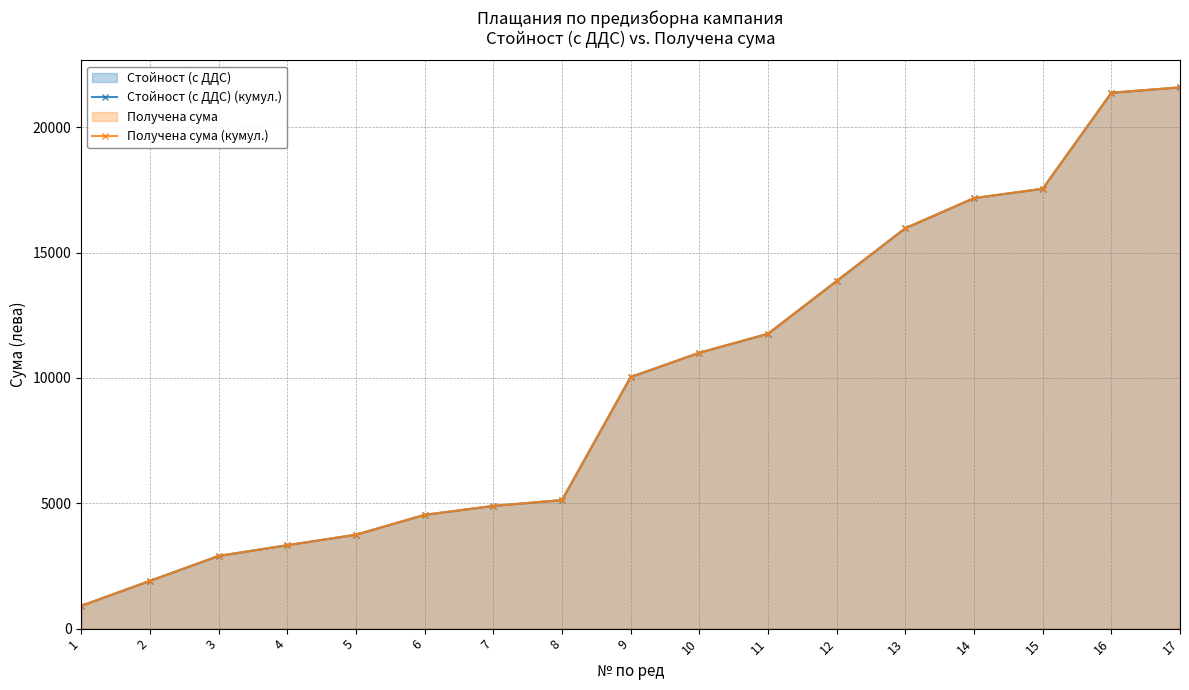

What is the total value across all series at 3?

5802.2